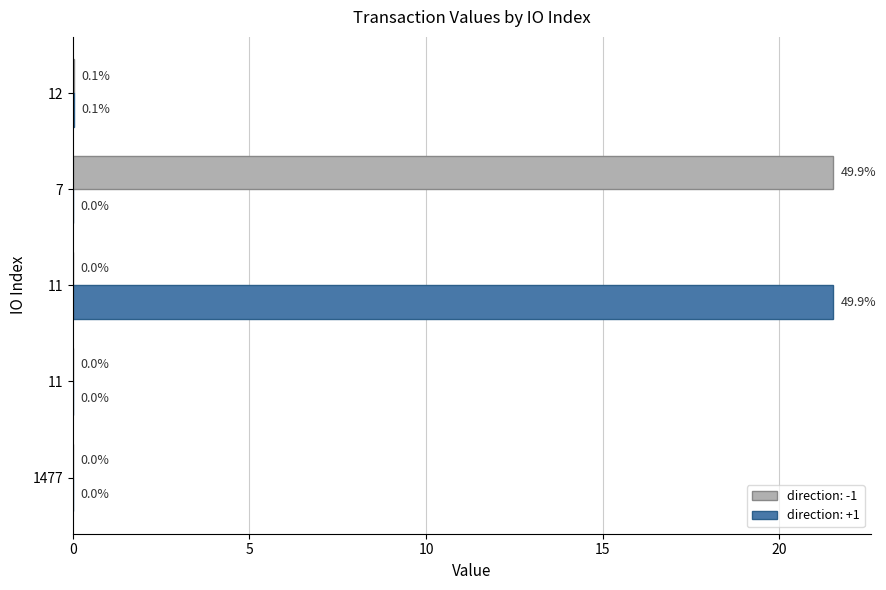

What is the maximum value shown in the chart?

21.5